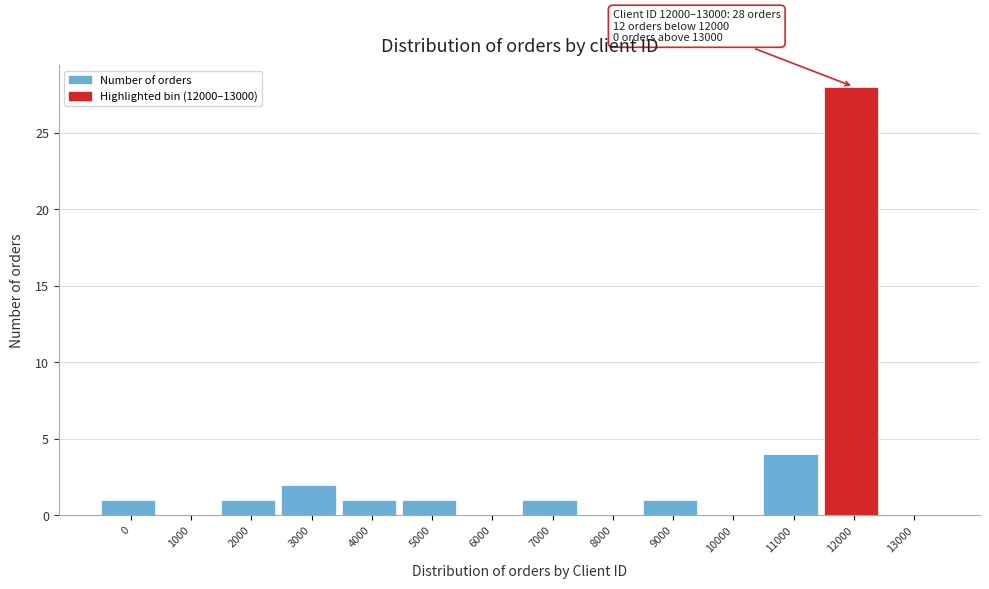

Reading left to right, what are all the values shown in this chart?

0=1	1000=0	2000=1	3000=2	4000=1	5000=1	6000=0	7000=1	8000=0	9000=1	10000=0	11000=4	12000=28	13000=0